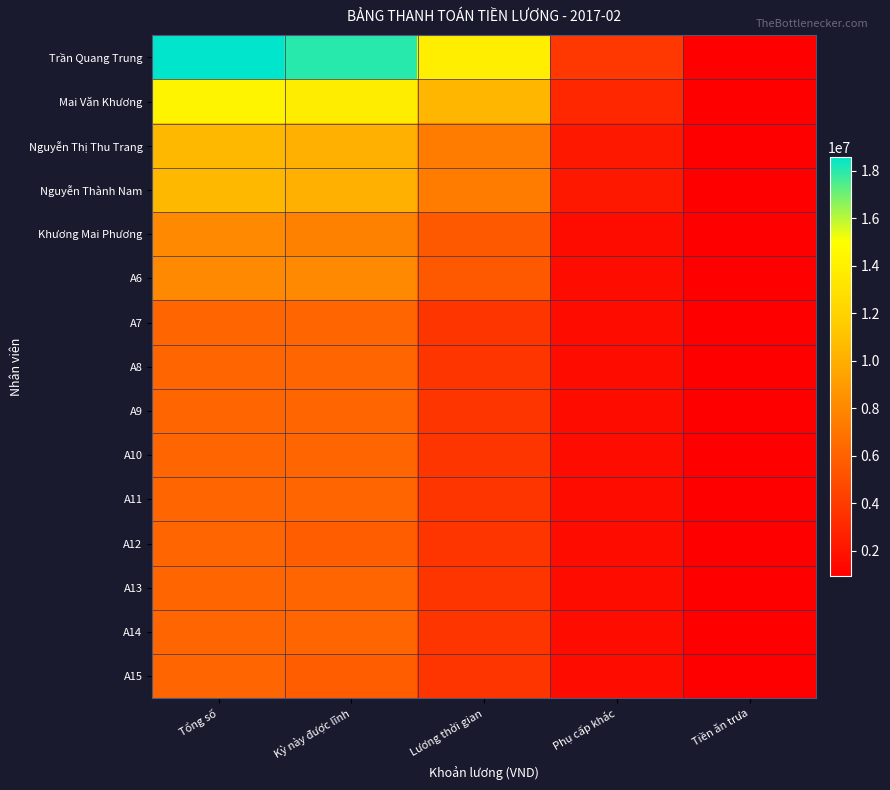

What is the smallest value displayed?

920000